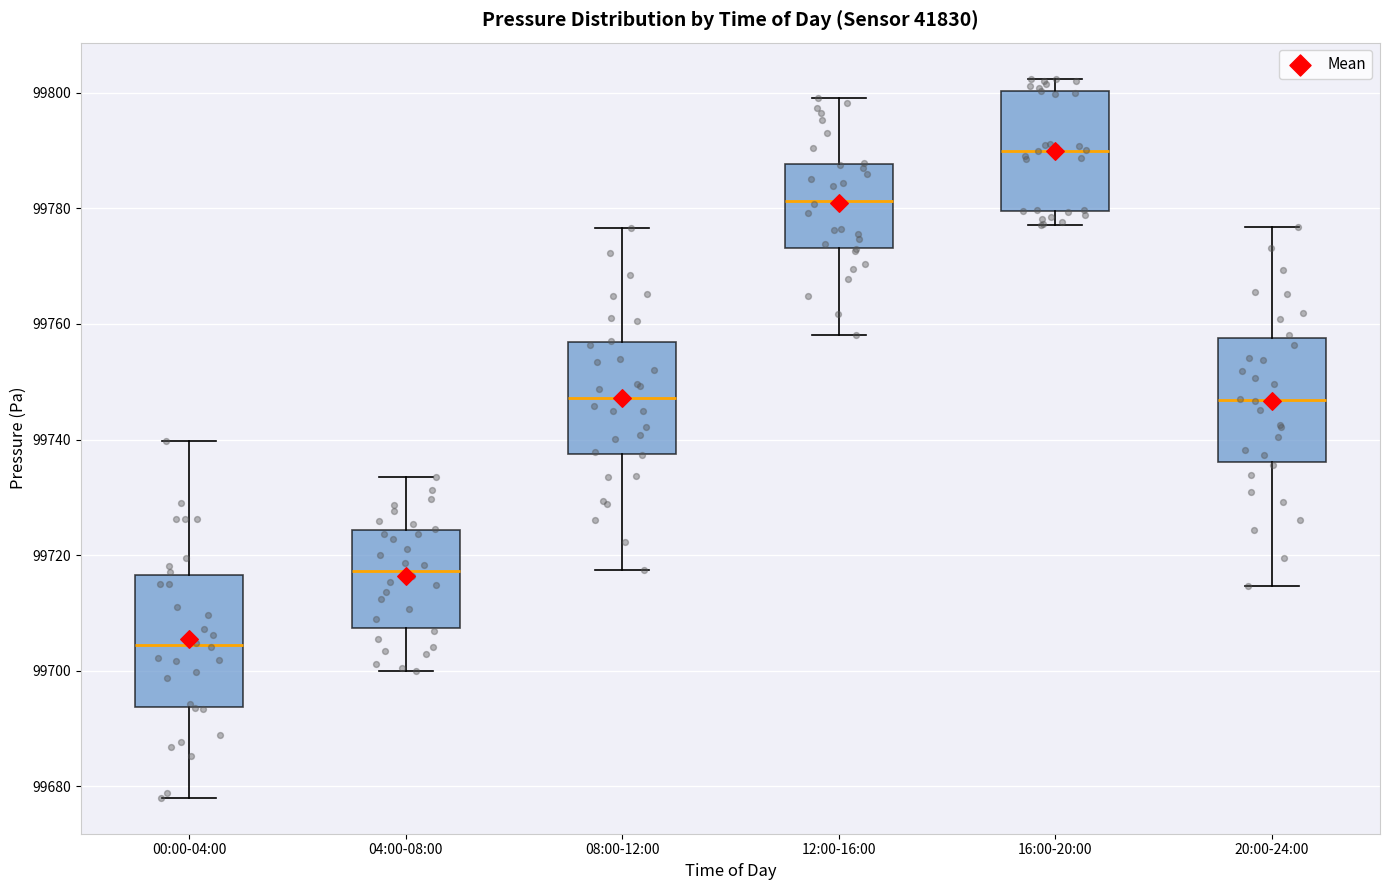

Reading left to right, transcribe this box plot: for each box, give where its median line is, the range the box spans, and where its two whiskers end, as read against the y-axis. The values are not printed on the chart, so give them approximately, as read against the axis.

00:00-04:00: median 99704, box 99694 to 99716, whiskers 99678 to 99740
04:00-08:00: median 99718, box 99708 to 99724, whiskers 99700 to 99734
08:00-12:00: median 99748, box 99738 to 99756, whiskers 99718 to 99776
12:00-16:00: median 99782, box 99774 to 99788, whiskers 99758 to 99800
16:00-20:00: median 99790, box 99780 to 99800, whiskers 99778 to 99802
20:00-24:00: median 99746, box 99736 to 99758, whiskers 99714 to 99776